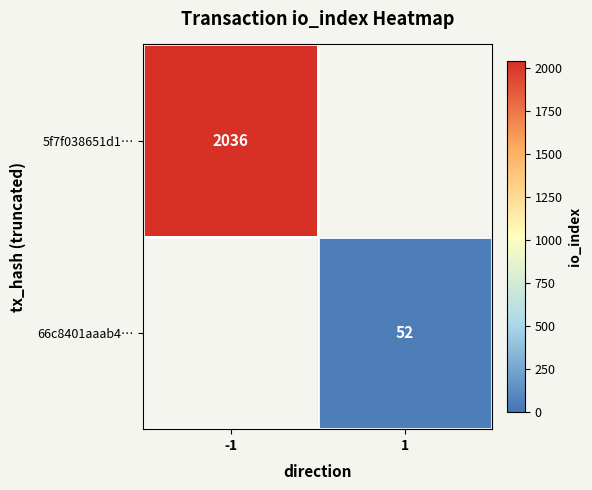

Is it true that 66c8401aaab4… equals 19 at 1?

False